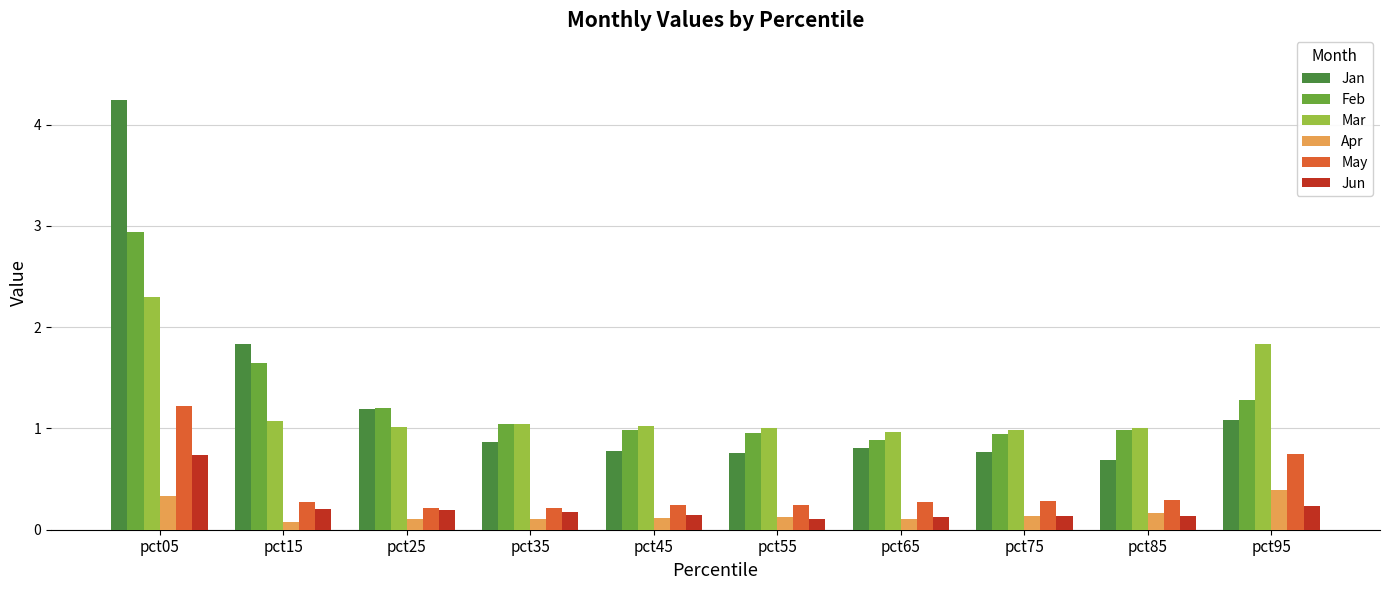

Read the Jun value at pct55.

0.1